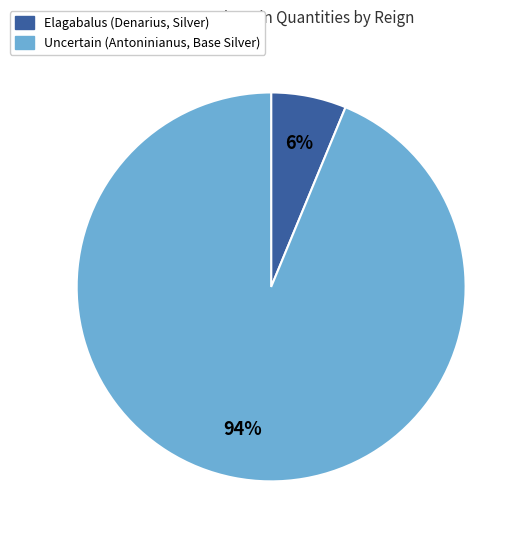

The Elagabalus (Denarius, Silver) slice represents 6% of the pie. True or false?

True